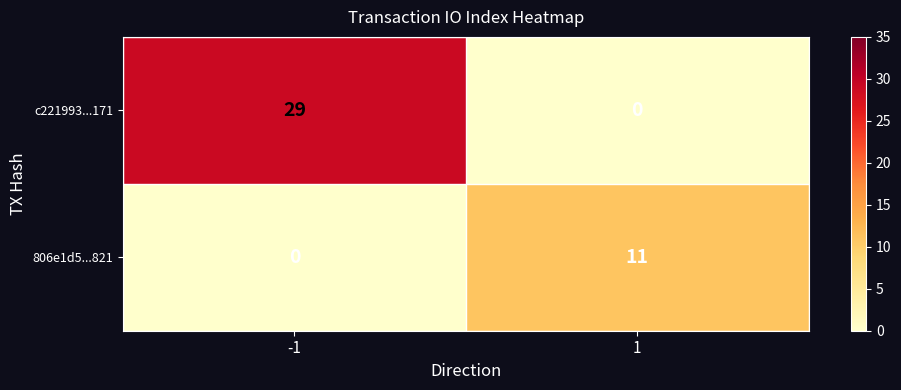

Rank the series by their maximum value, from lowest to highest.

806e1d5...821, c221993...171